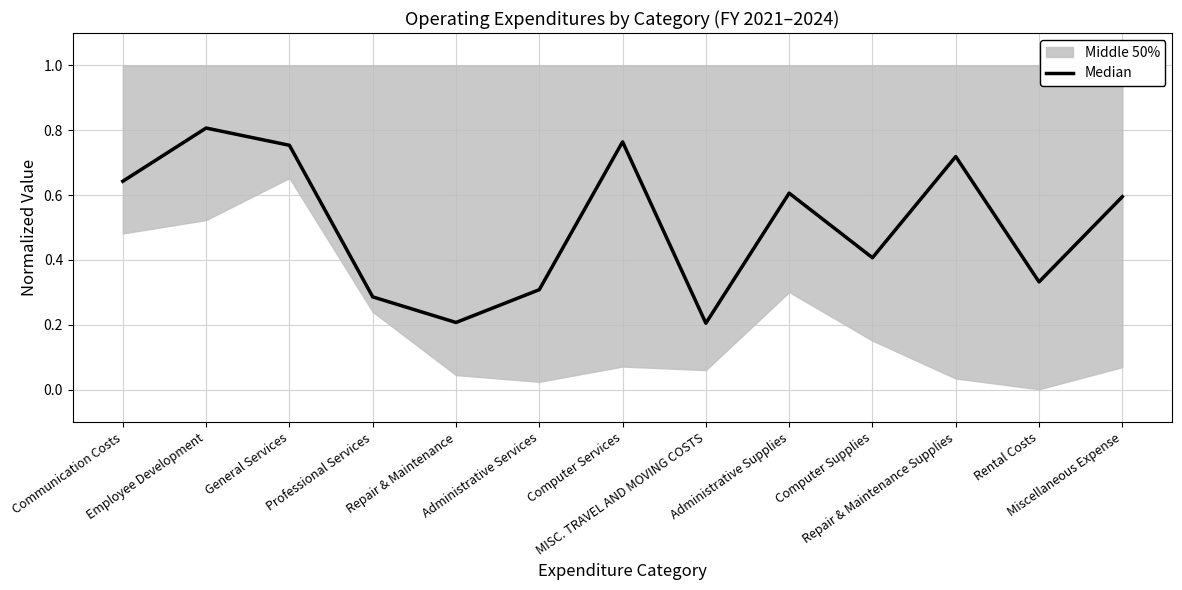

Where is the first local minimum?

Repair & Maintenance